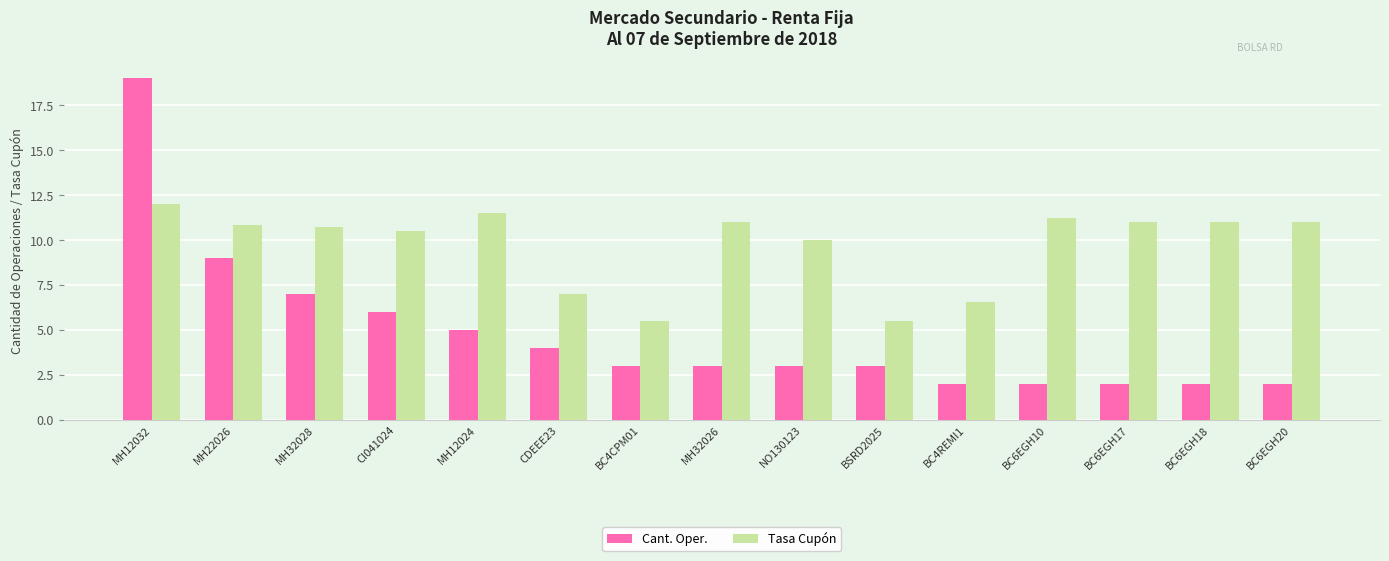

What is the maximum value for Tasa Cupón?

12.0